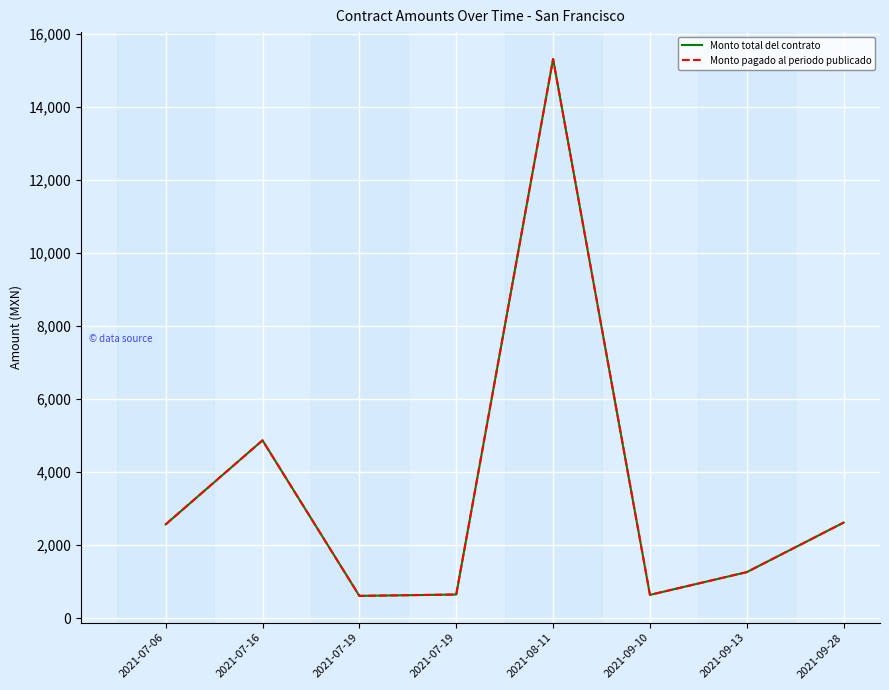

What is the difference between the maximum and minimum values in the Monto pagado al periodo publicado series?

14697.2